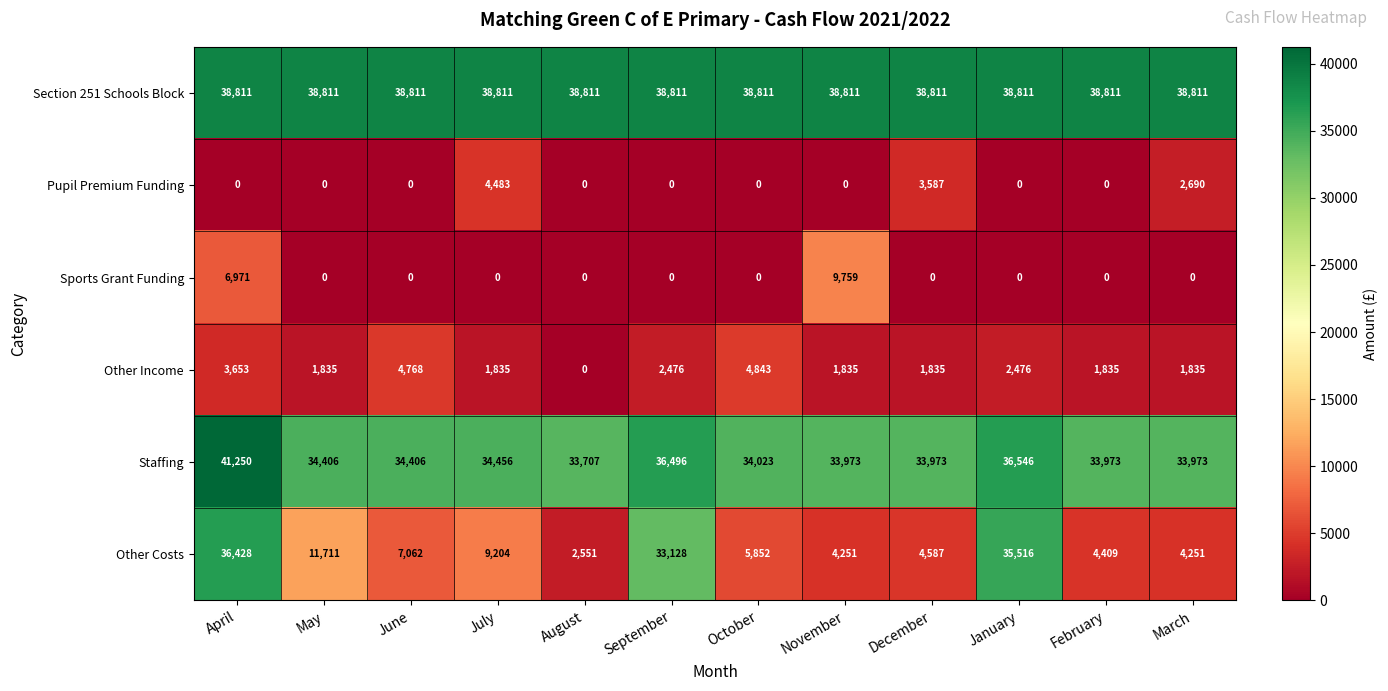

What value does the Other Income series have at December, to the nearest 10?

1840